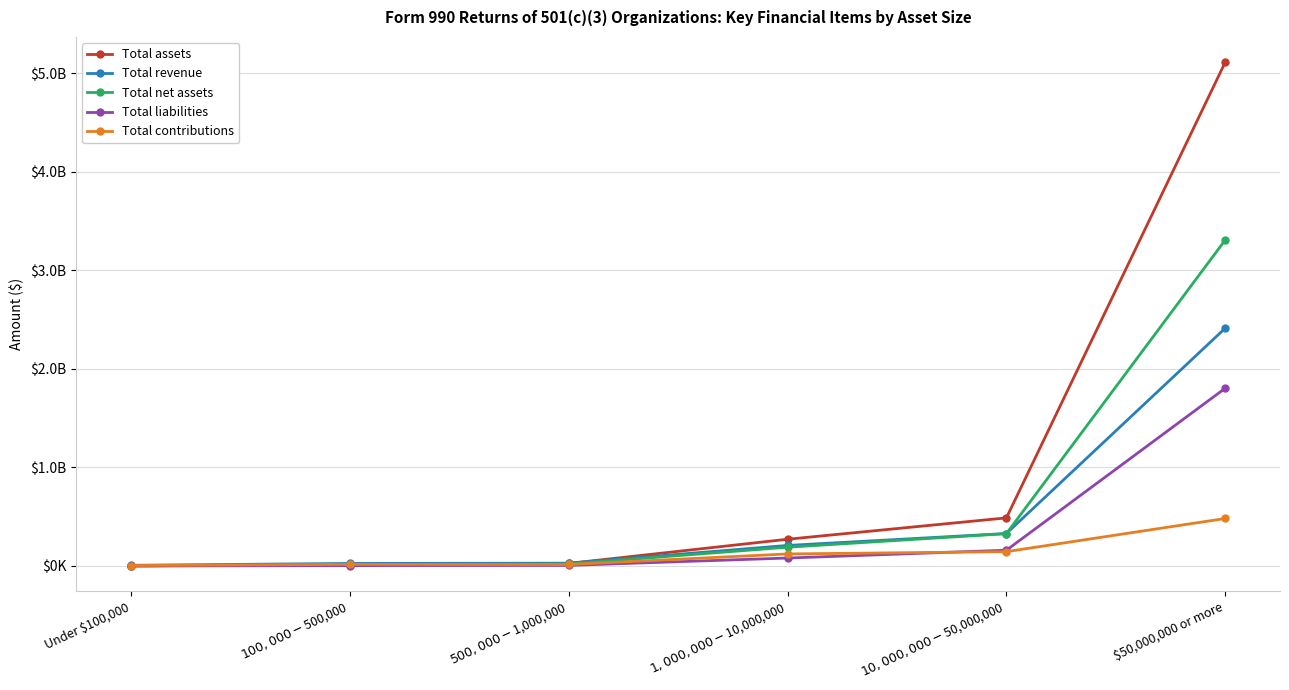

Reading left to right, extract all data points from this chart.

Total assets: 1101180	15833062	26073200	271382050	488241119	5111583428
Total revenue: 7209720	25959229	28628997	208502316	329533414	2412901122
Total net assets: 386079	12067325	19914429	190610353	328215142	3307780402
Total liabilities: 715100	3765737	6158771	80771697	160025978	1803803026
Total contributions: 4719392	16367769	15244840	122245986	145424351	481923141